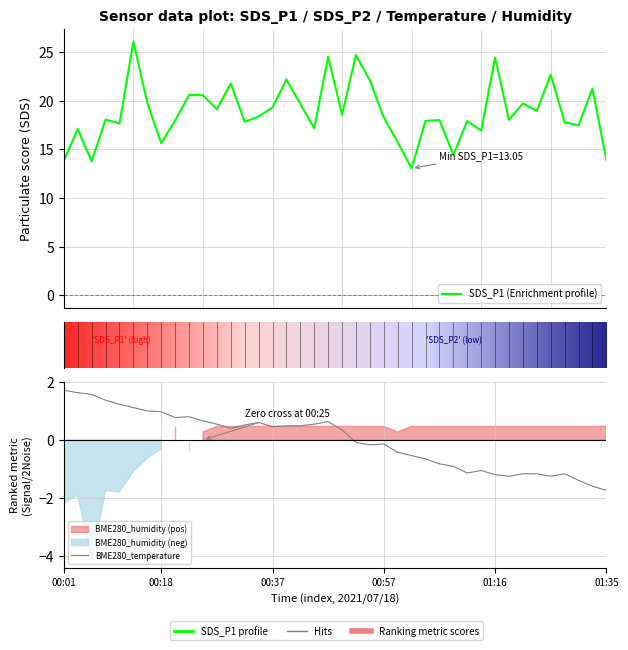

At how many categories does at least one series exceed 7?

40